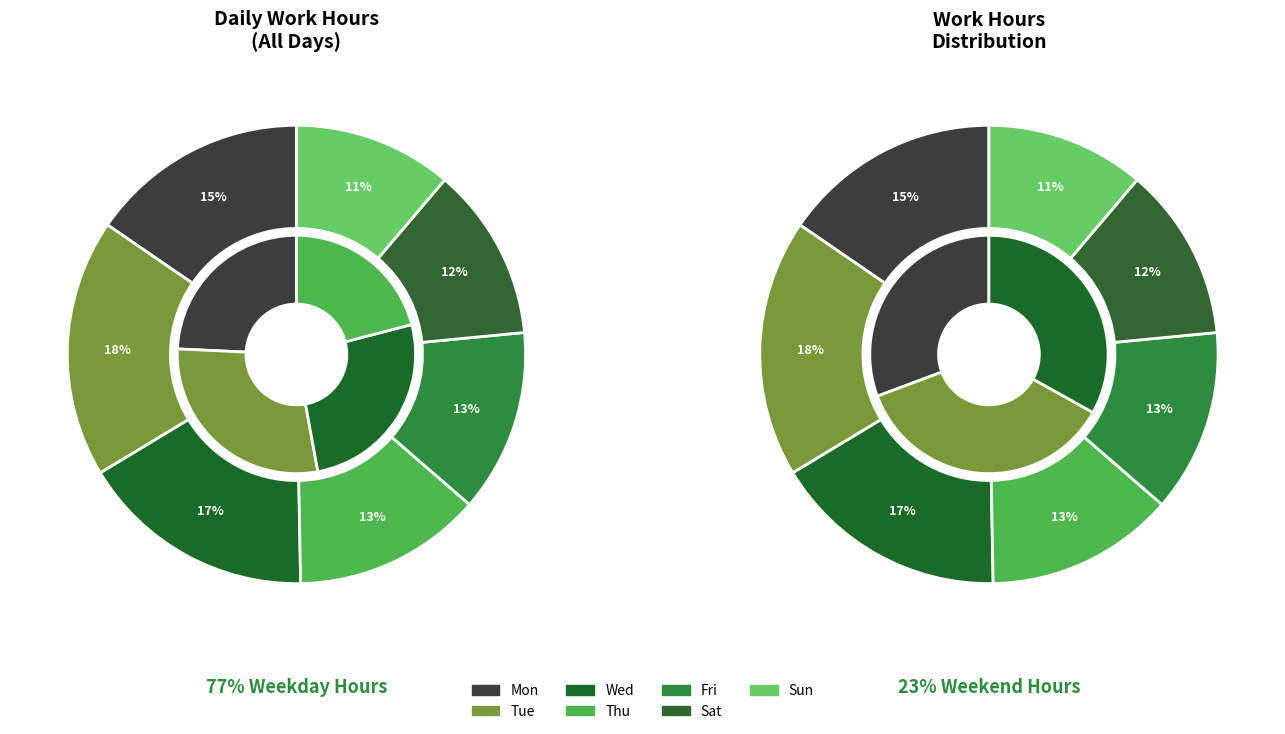

What is the largest slice in the pie chart?

Tue